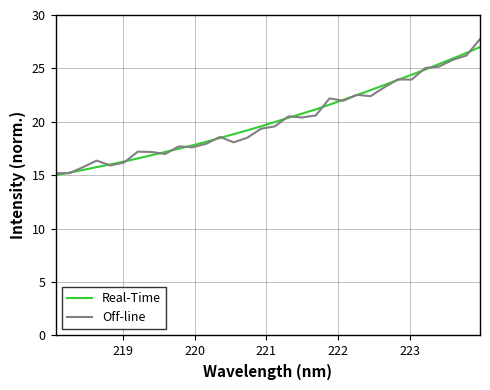

Which series has the largest range (max minus min)?

Off-line